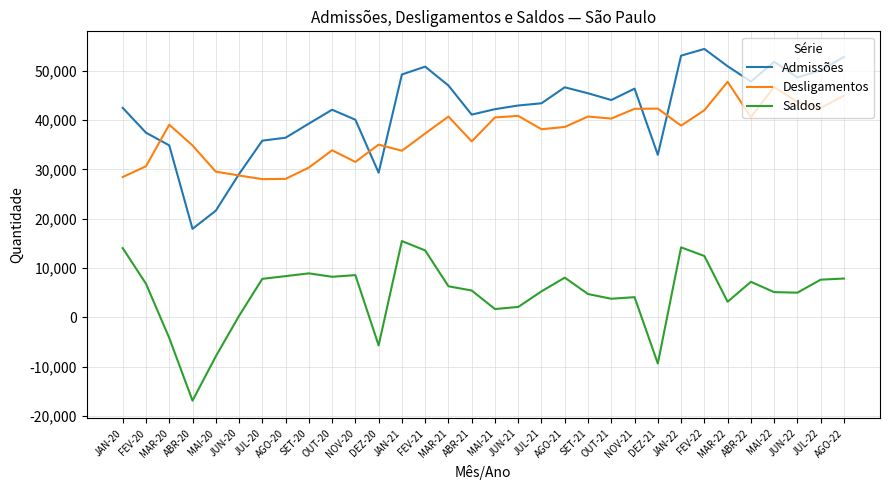

At how many categories does at least one series exceed 22329?

32